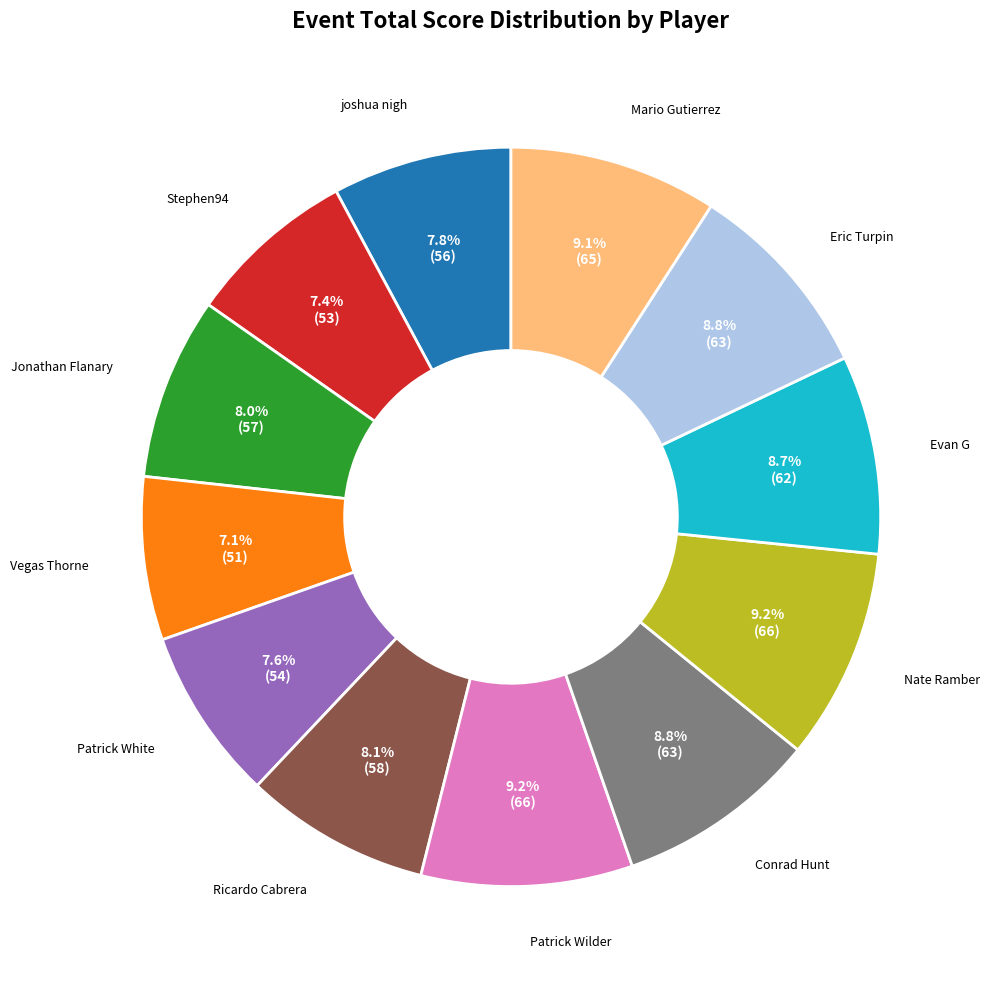

Which has a higher value, Conrad Hunt or Patrick White?

Conrad Hunt